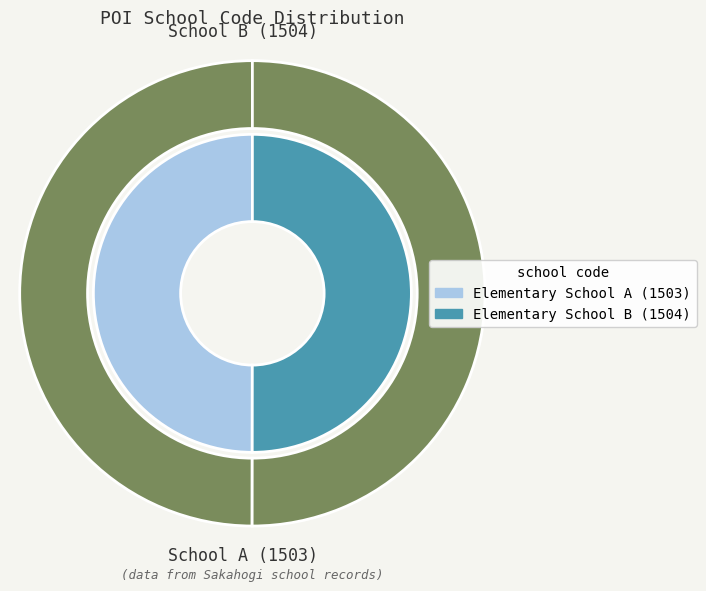

How many slices are in this pie chart?

2